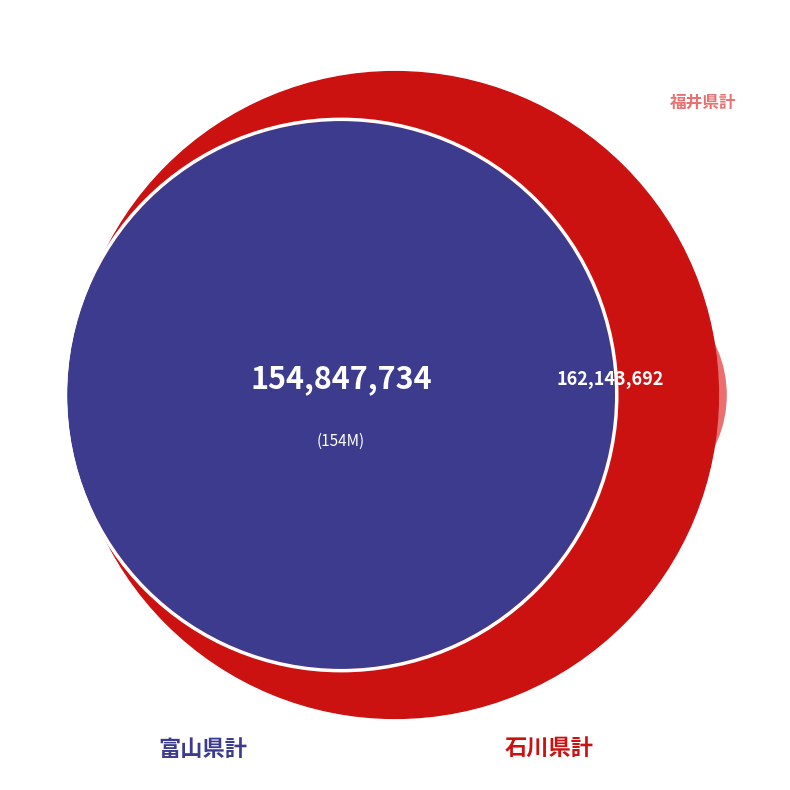

Combined, do 石川県計 and 富山県計 account for over 50%?

Yes